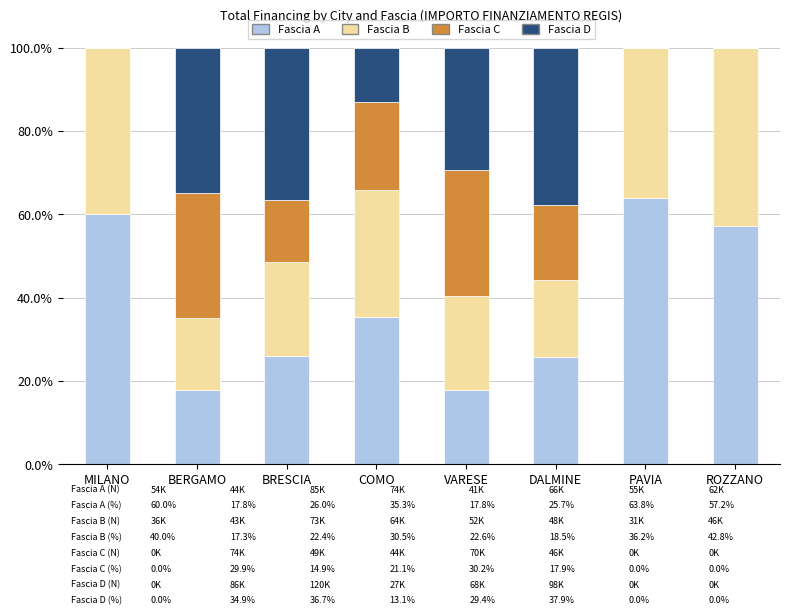

What is the total value across all series at VARESE?

100.0